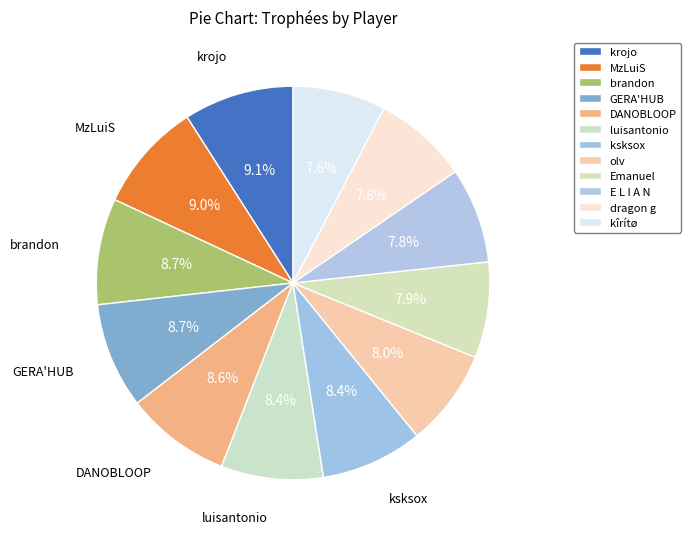

What is the total percentage of luisantonio and Emanuel?

16.3%